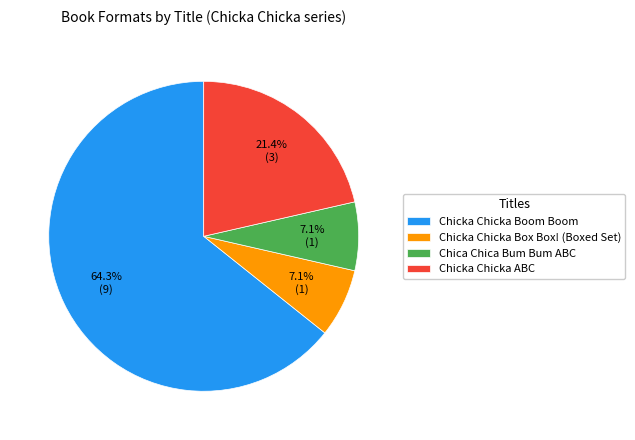

Which category has the biggest portion of the pie?

Chicka Chicka Boom Boom